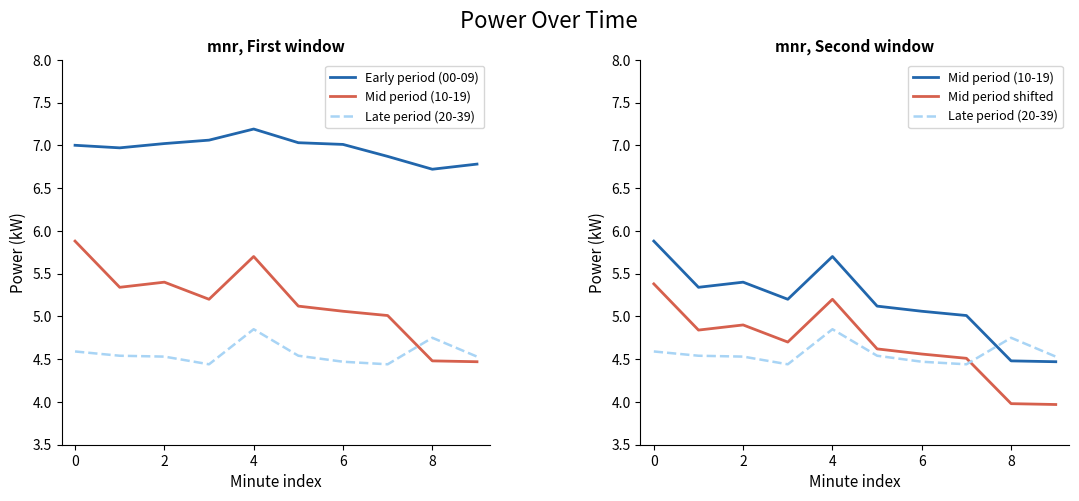

True or false: Early period (00-09) has more than 0 interior local peaks.

True